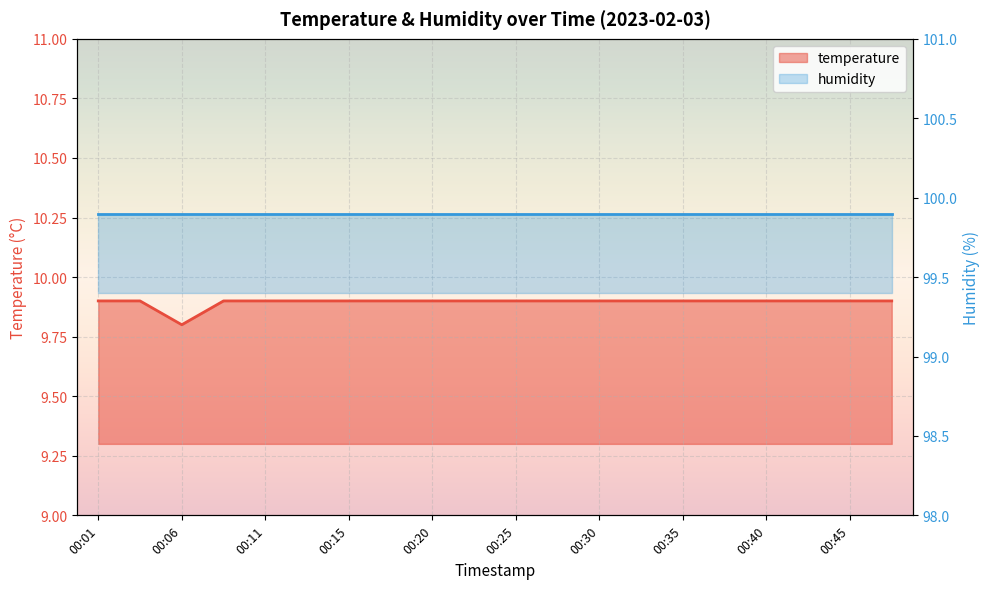

What is the difference between the maximum and minimum values?

0.1